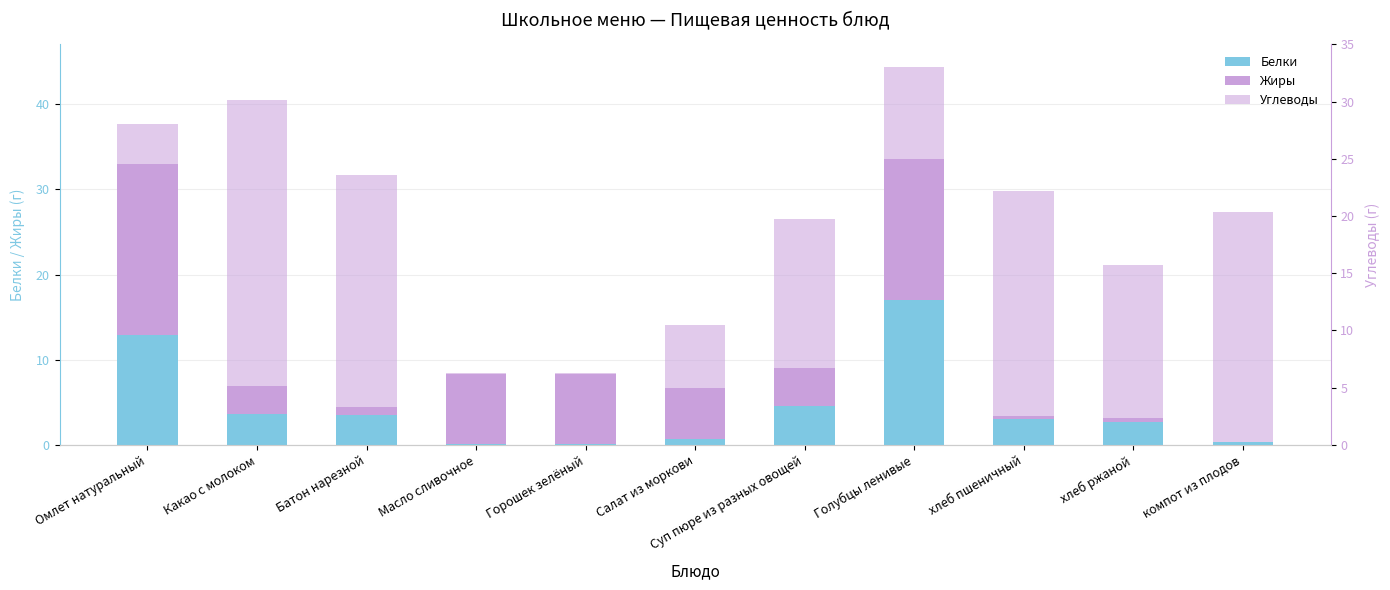

Reading left to right, list all the values displayed in this chart.

Белки: 12.9	3.6	3.5	0.1	0.1	0.7	4.5	17.0	3.0	2.6	0.3
Жиры: 20.1	3.3	0.9	8.2	8.2	6.1	4.5	16.6	0.3	0.5	0.0
Углеводы: 3.5	25.0	20.3	0.1	0.1	5.5	13.0	8.0	19.7	13.4	20.1